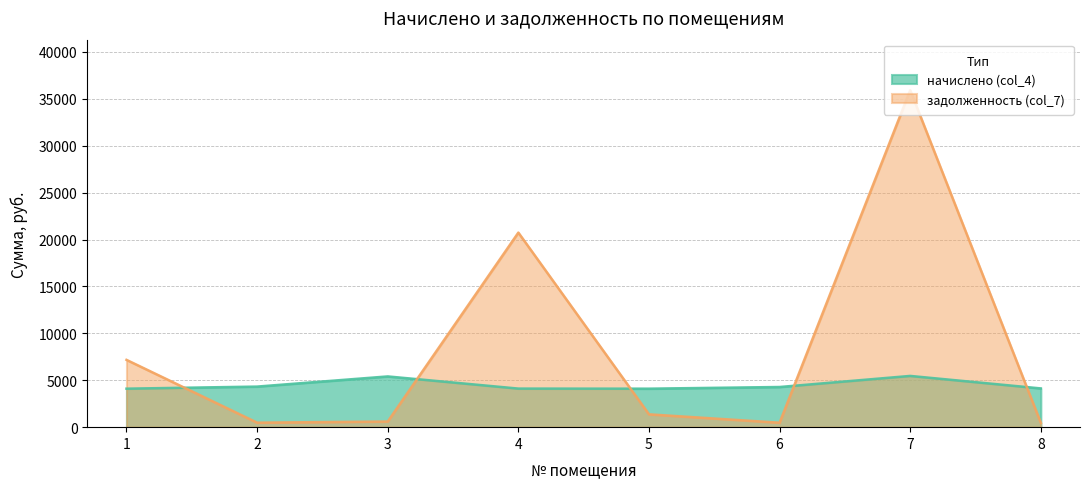

Which series changed the most between 3 and 8?

начислено (col_4)